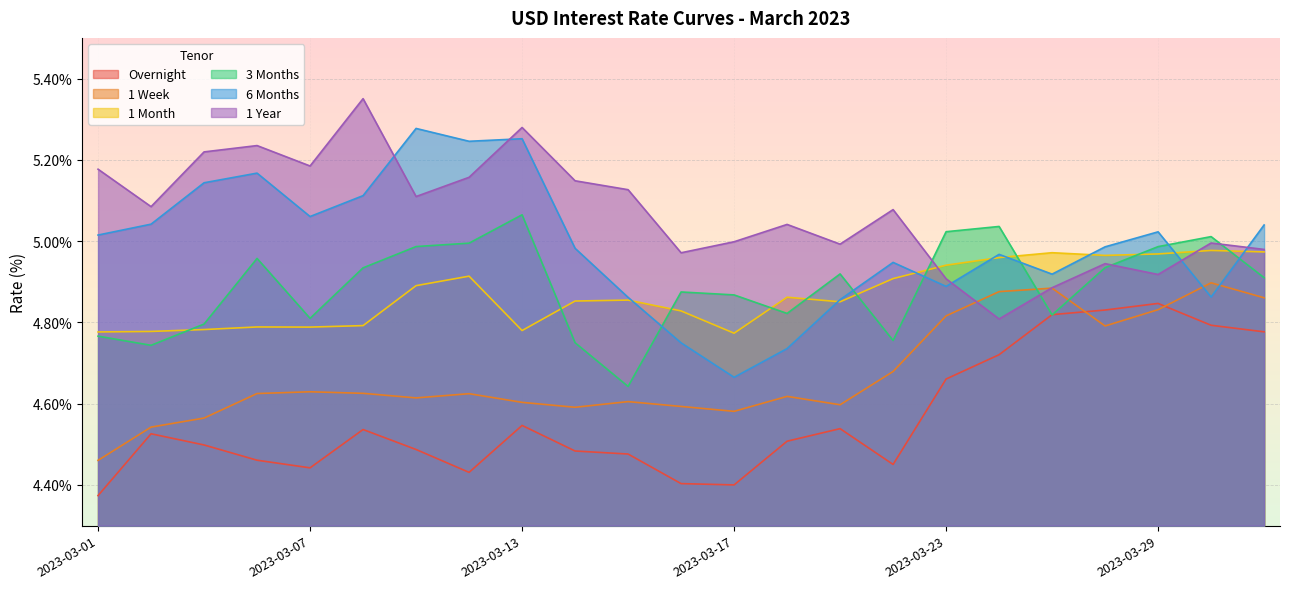

The 1 Month series shows 4.8 at 2023-03-08. True or false?

True